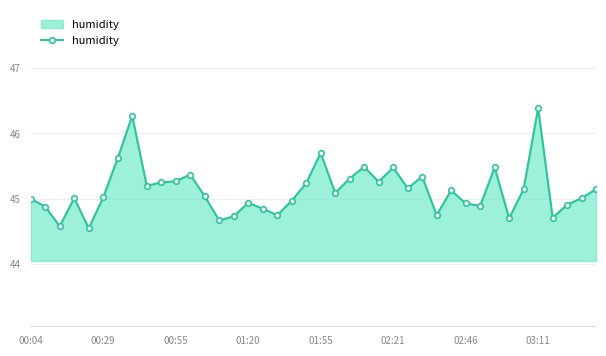

What is the value of the 37th point from the left?

44.7